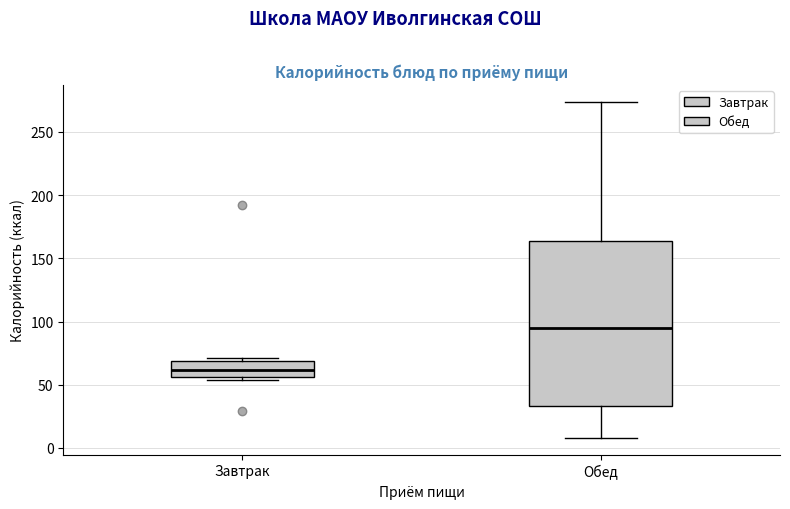

Which box's median line is the lowest?

Завтрак